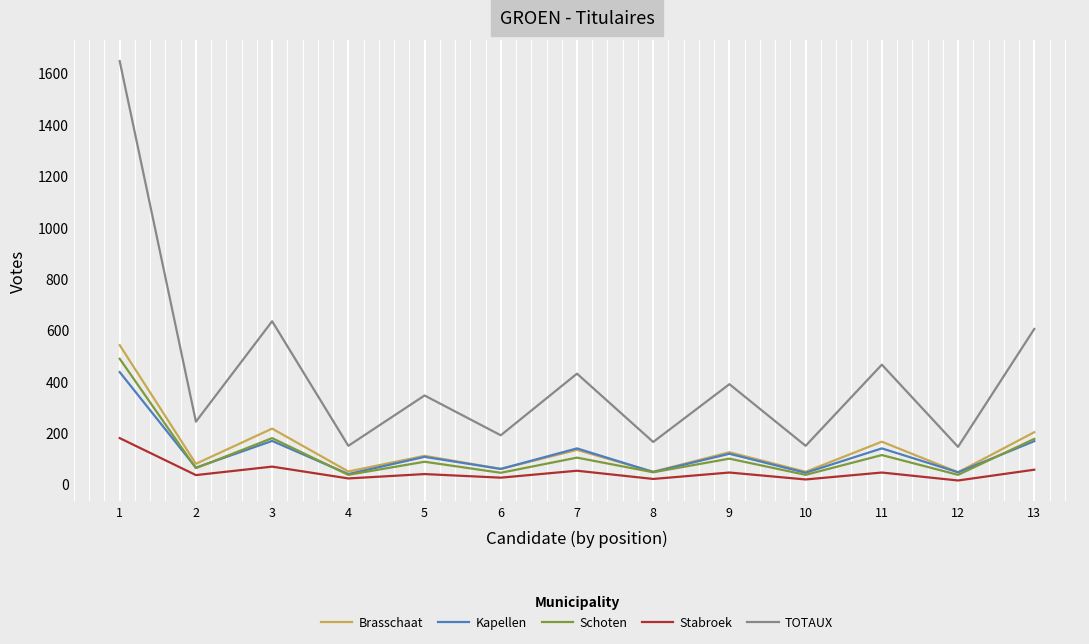

What is the difference between the maximum and minimum values in the Brasschaat series?

495